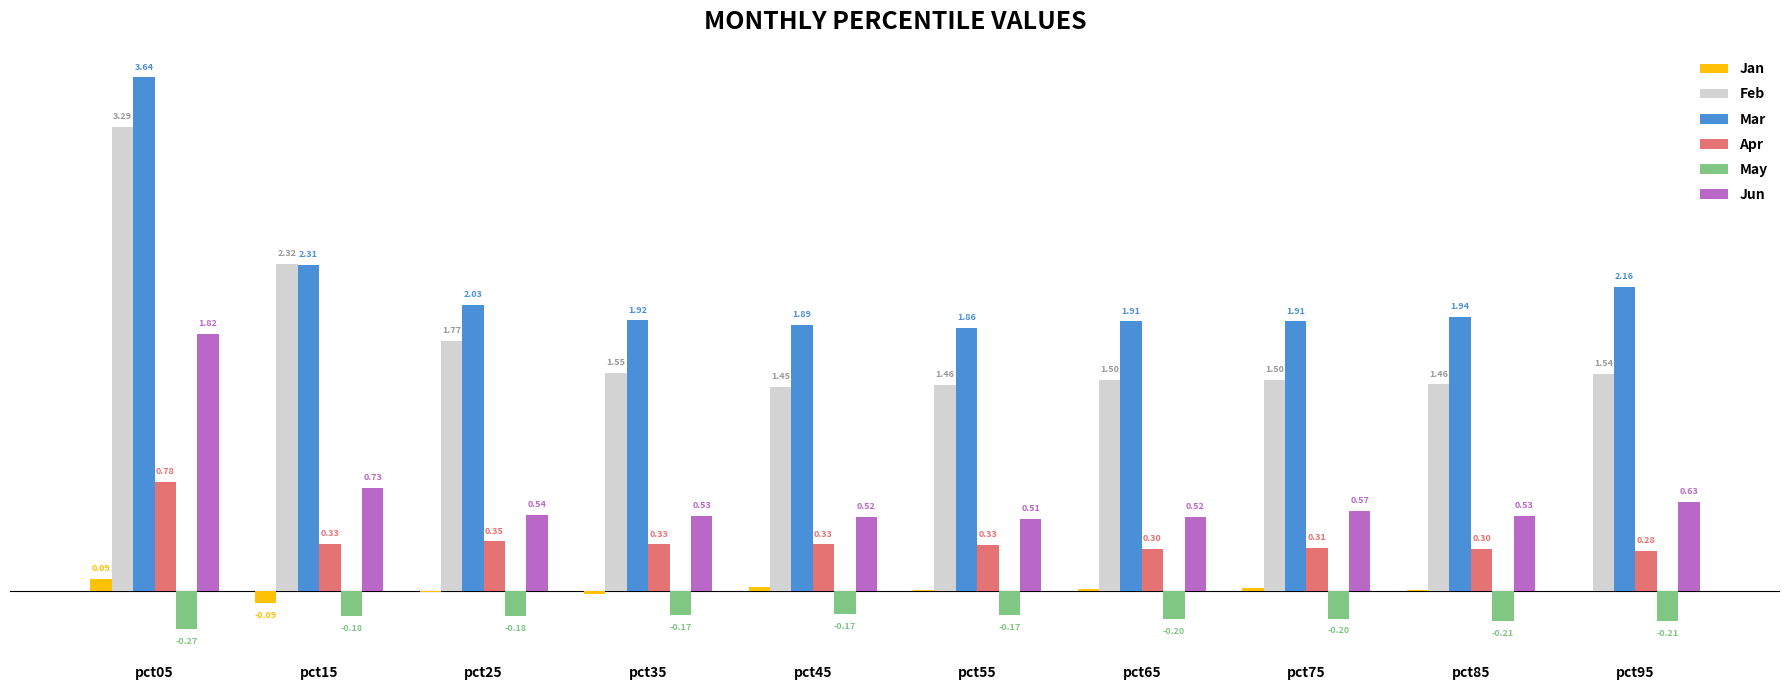

Is the value of Feb at pct15 greater than the value of May at pct75?

Yes